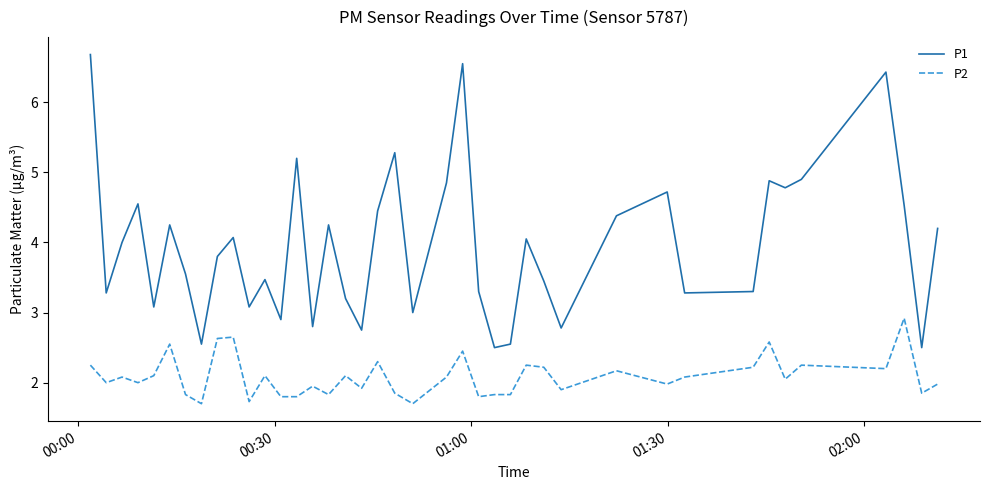

Rank the series by their average value, from highest to lowest.

P1, P2